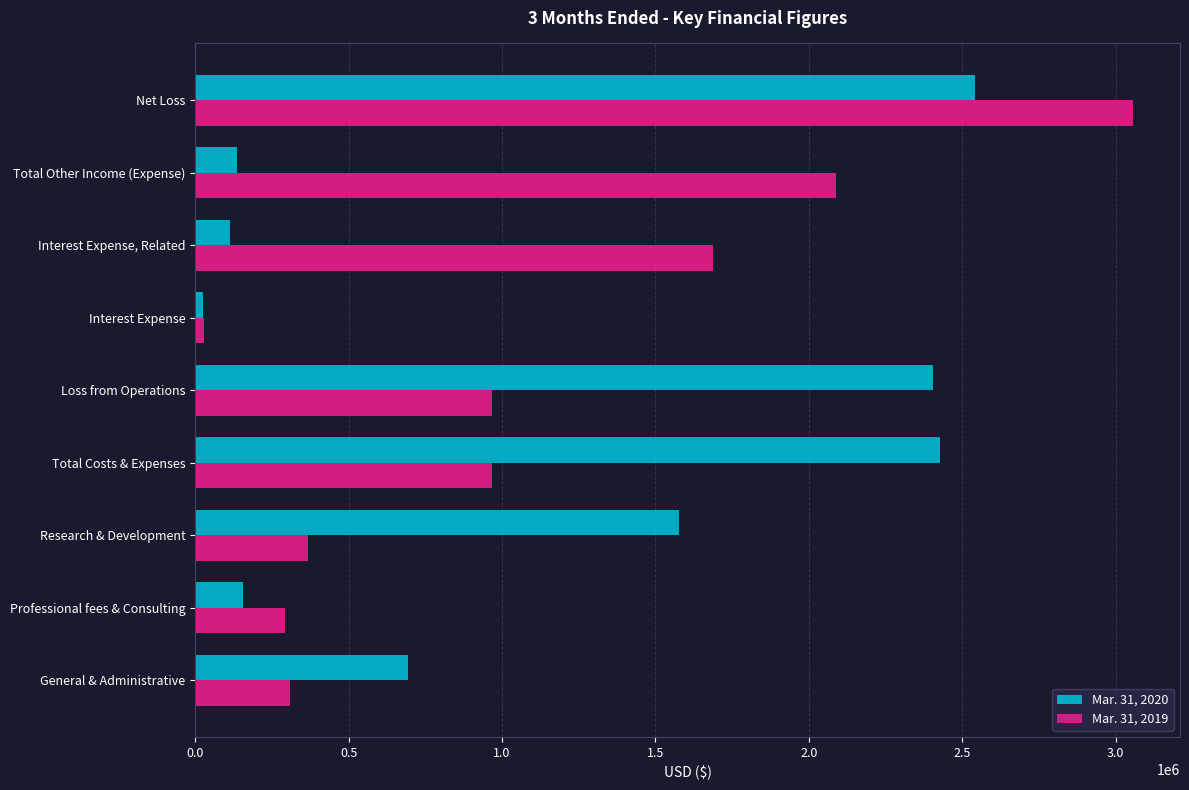

Count the number of categories in the chart.

9